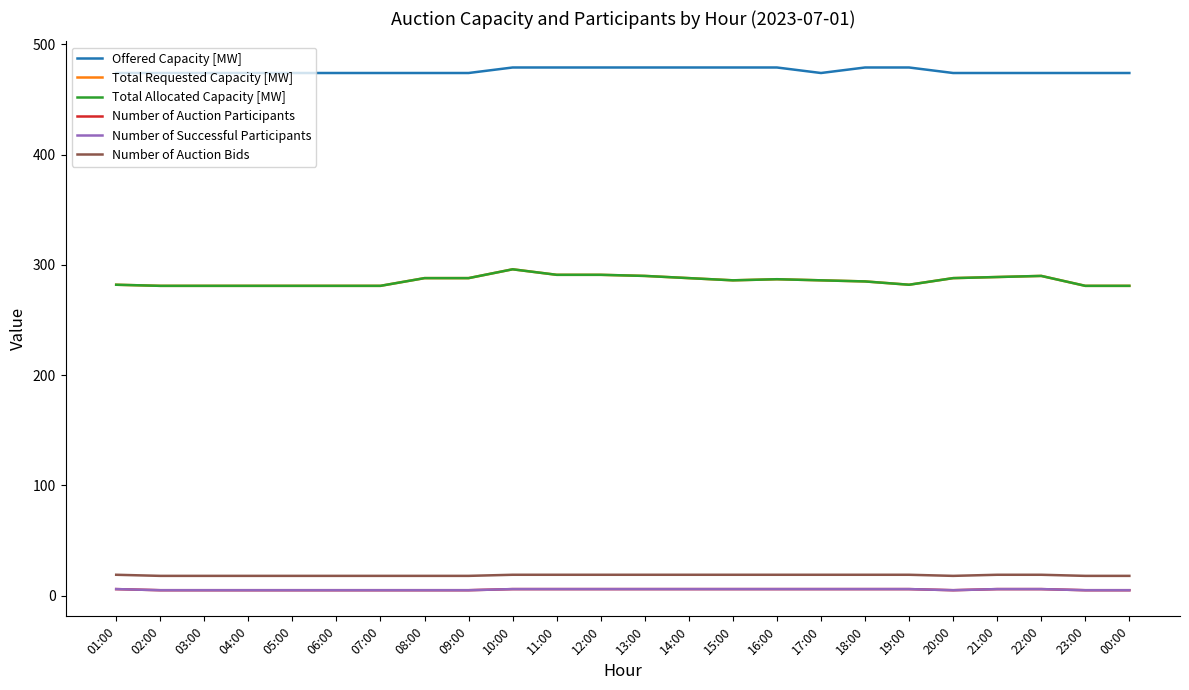

What is the minimum value shown in the chart?

5